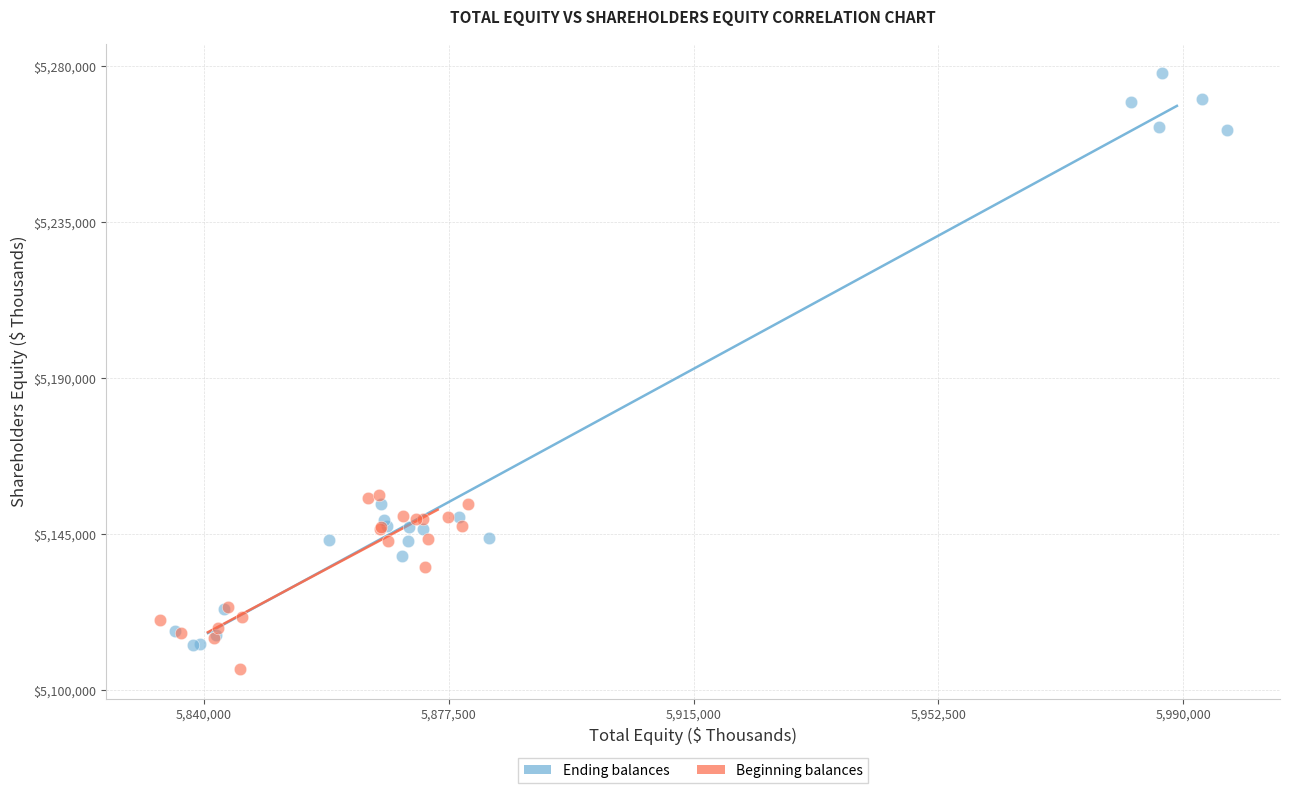

Which series reaches the maximum Y coordinate?

Ending balances